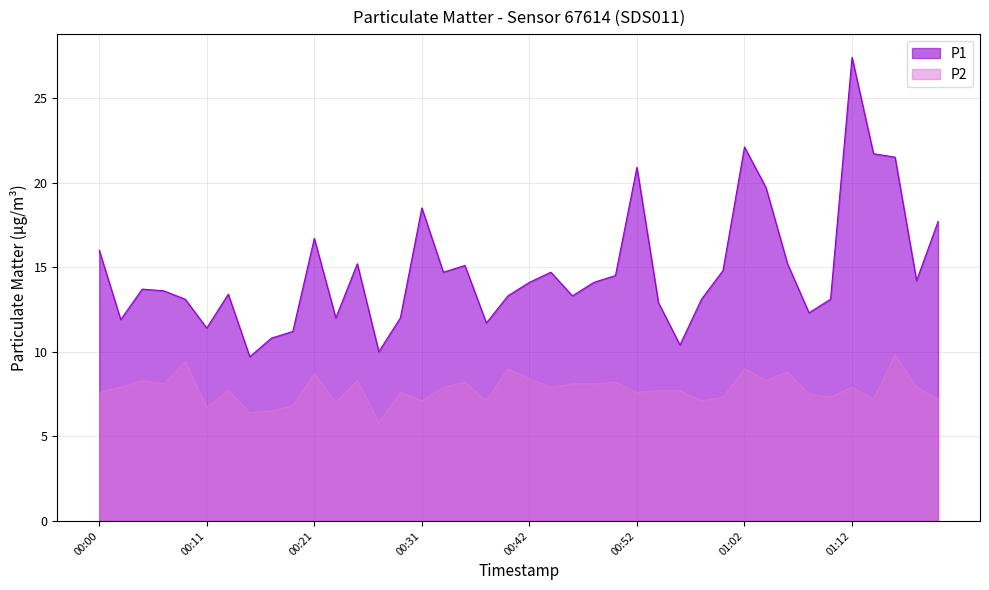

Where does the P1 series first go above 14?

00:00